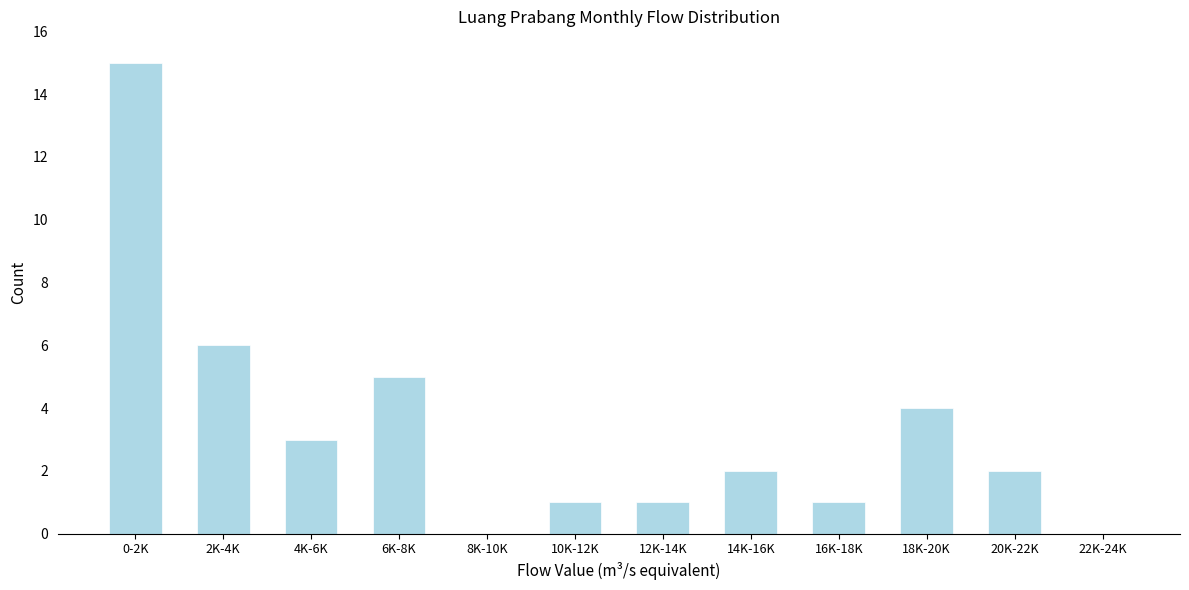

Reading left to right, extract all data points from this chart.

0-2K=15	2K-4K=6	4K-6K=3	6K-8K=5	8K-10K=0	10K-12K=1	12K-14K=1	14K-16K=2	16K-18K=1	18K-20K=4	20K-22K=2	22K-24K=0